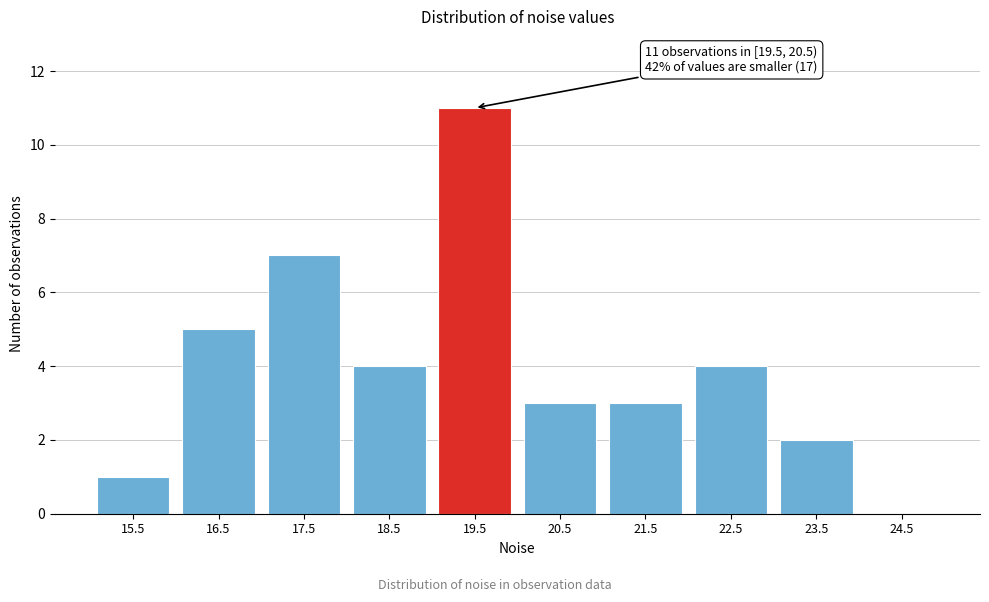

Reading left to right, extract all data points from this chart.

15.5=1	16.5=5	17.5=7	18.5=4	19.5=11	20.5=3	21.5=3	22.5=4	23.5=2	24.5=0